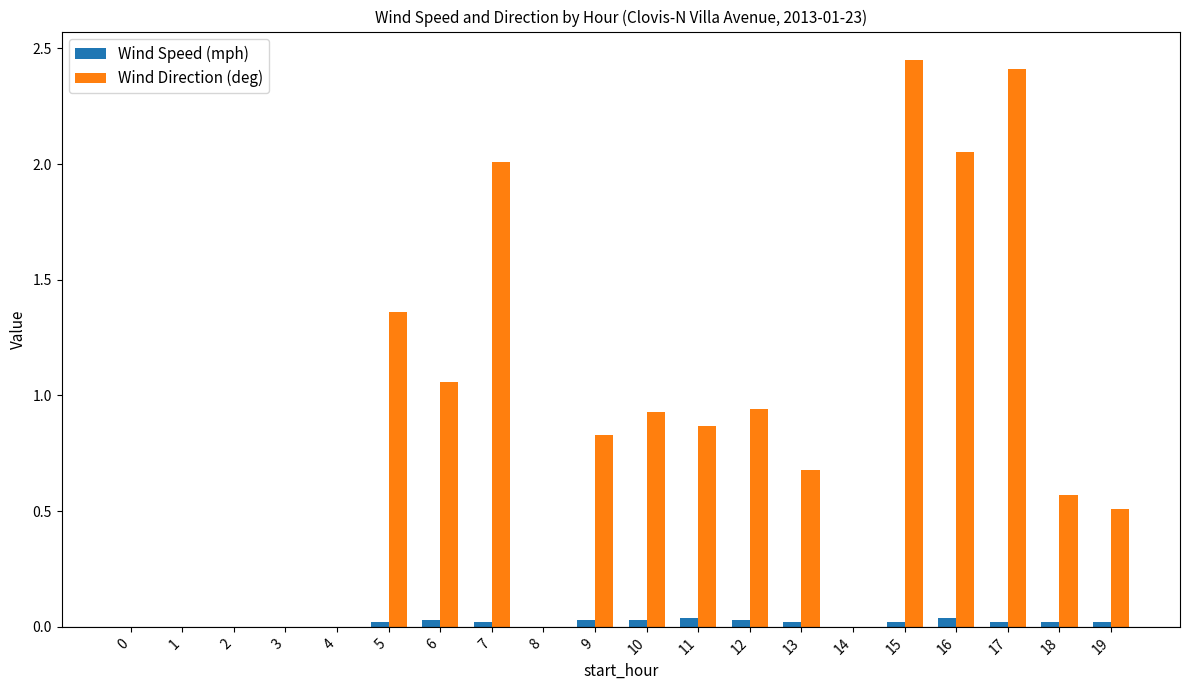

Is it true that Wind Speed (mph) equals 0.0 at 4?

True